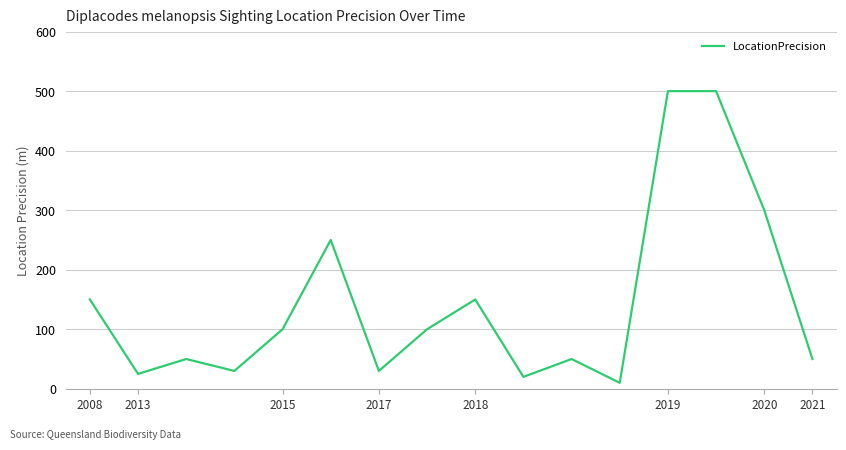

What is the greatest value displayed?

500